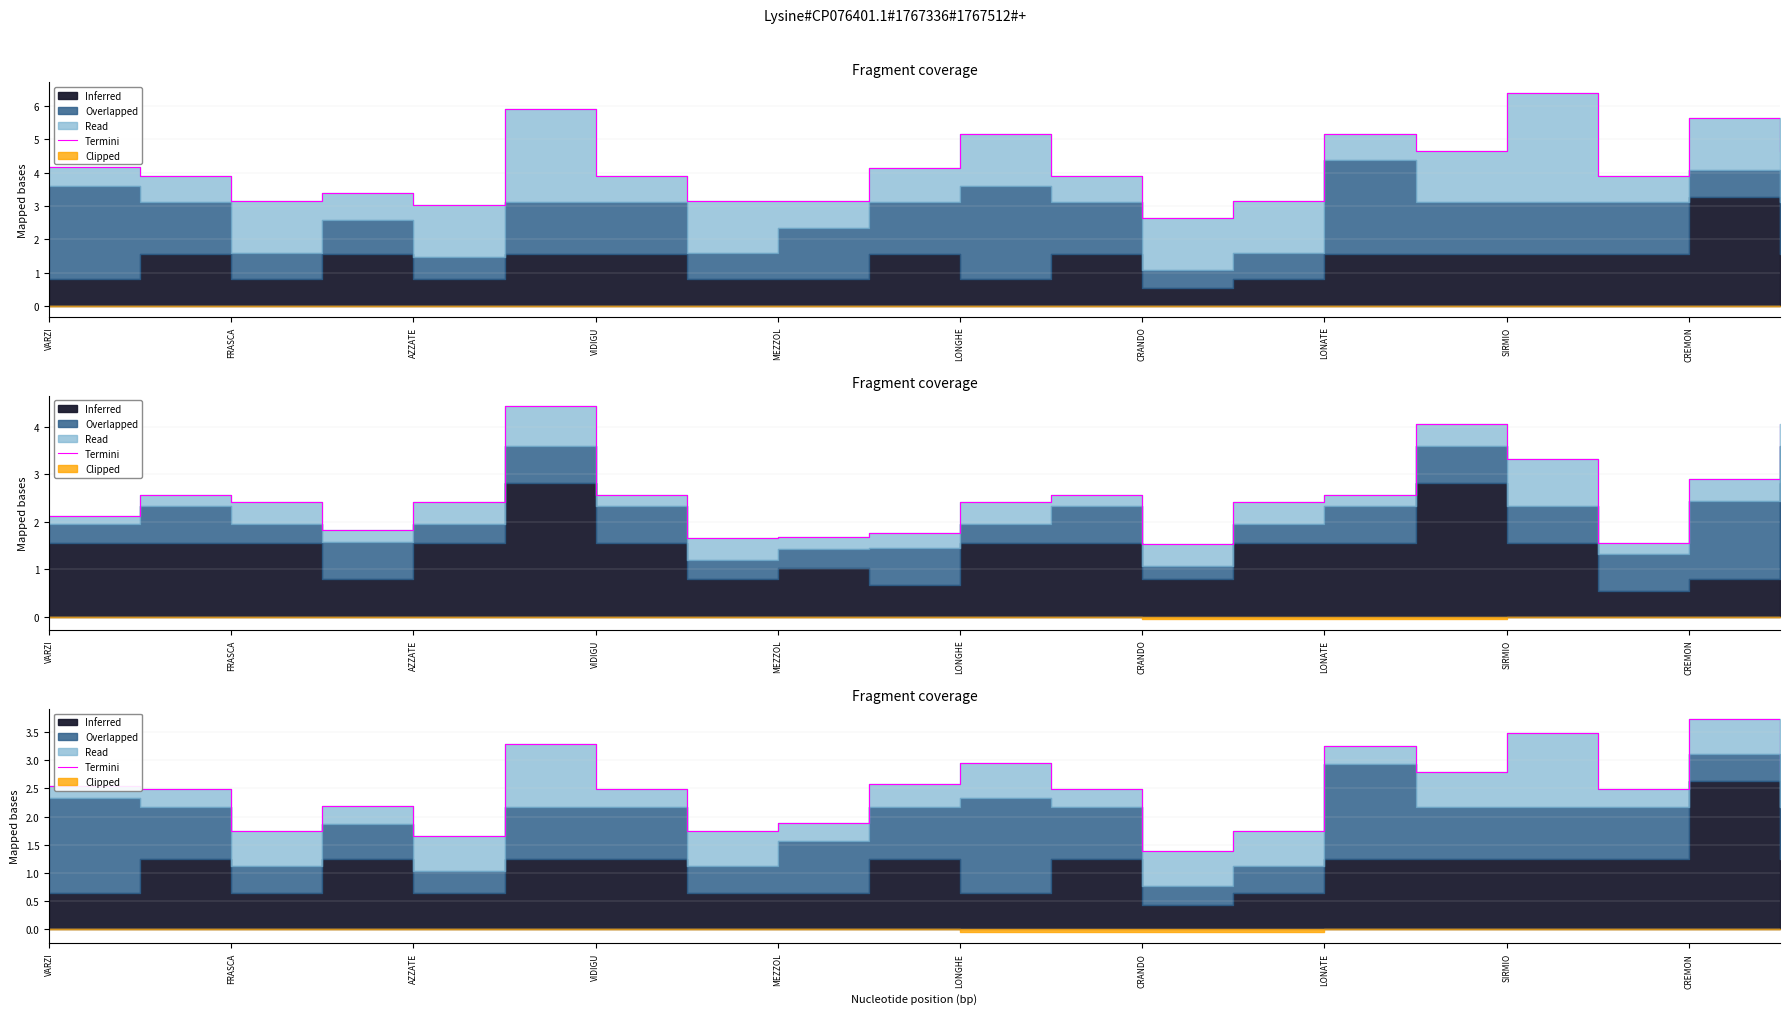

How many points are lower than both their immediate neighbors (excluding endpoints)?

6